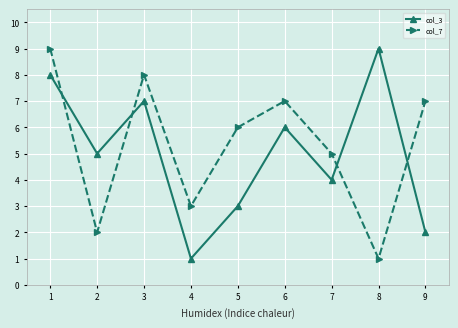

What is the value of the col_7 point at the 5th from the left?

6